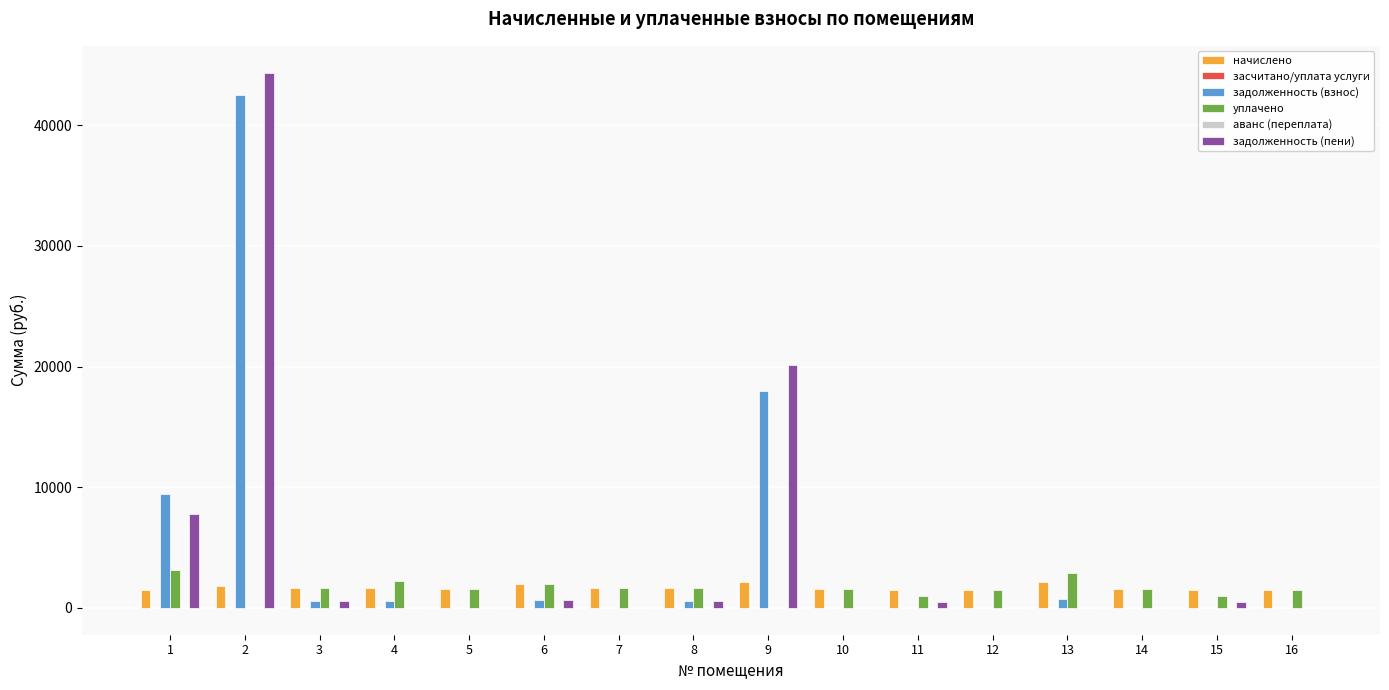

Is the value of задолженность (пени) at 12 greater than the value of начислено at 7?

No